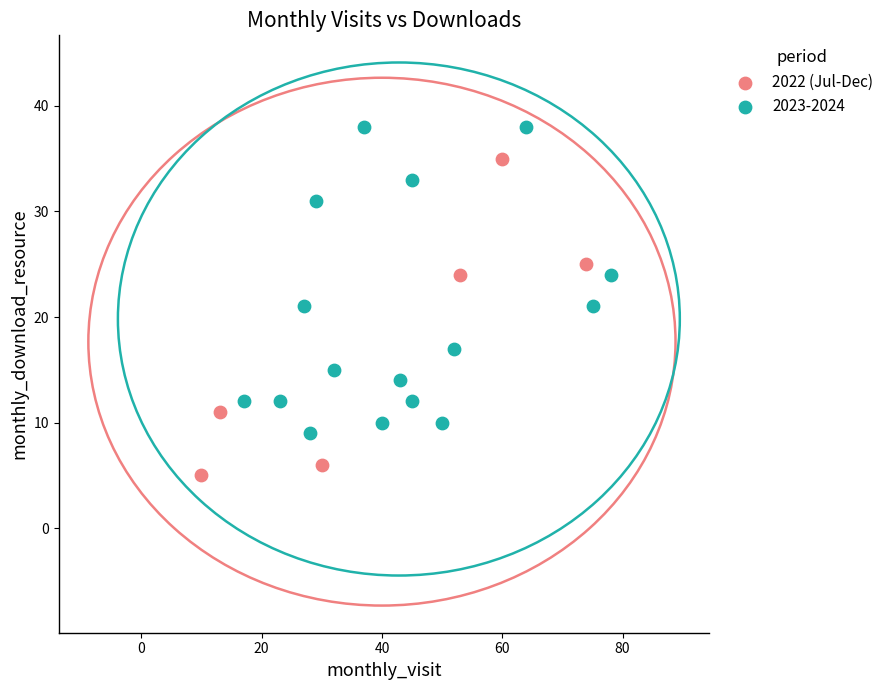

Which series reaches the maximum Y coordinate?

2023-2024